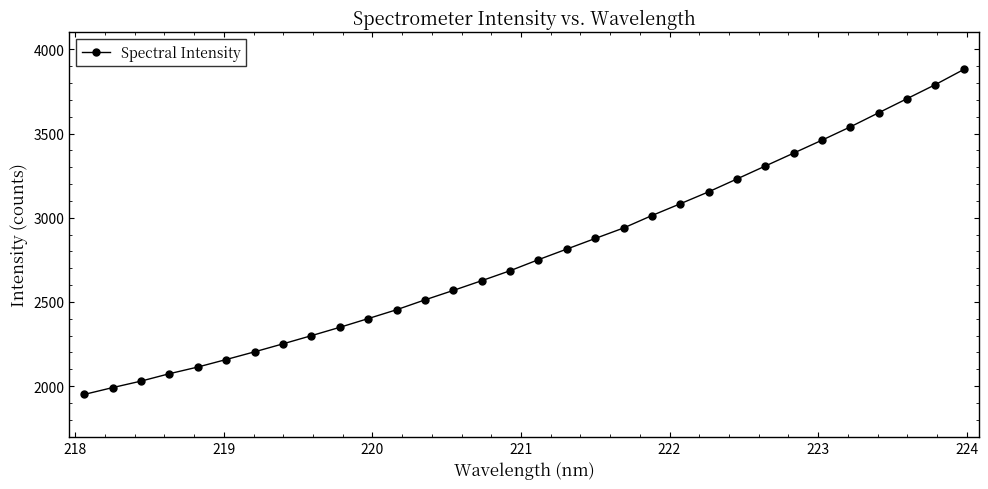

What is the greatest value displayed?

3880.1